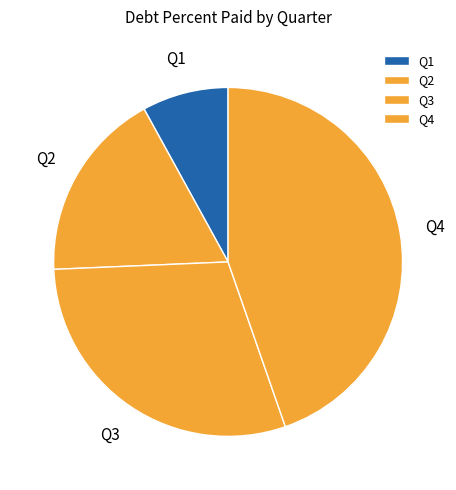

The Q2 slice represents 18% of the pie. True or false?

True